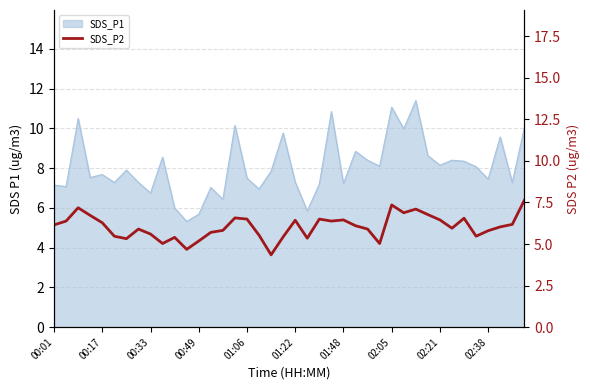

What position from the right is 00:49?

28